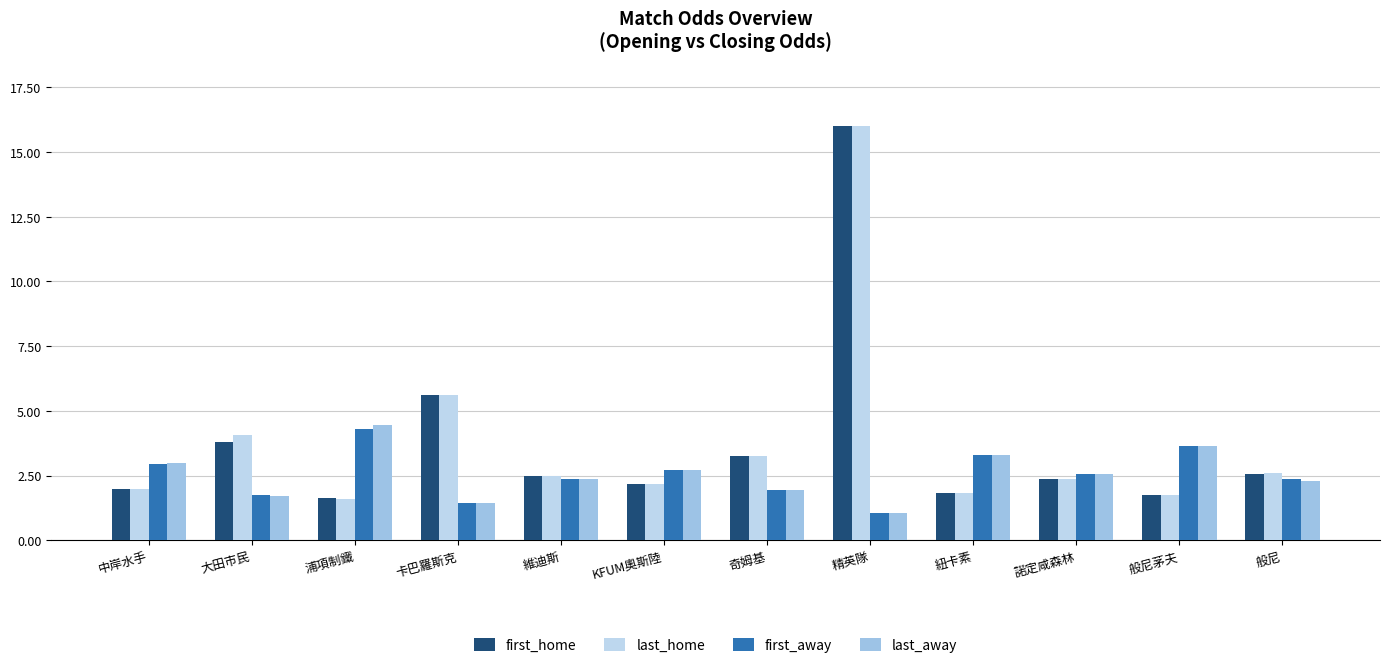

Rank the series by their maximum value, from lowest to highest.

first_away, last_away, first_home, last_home